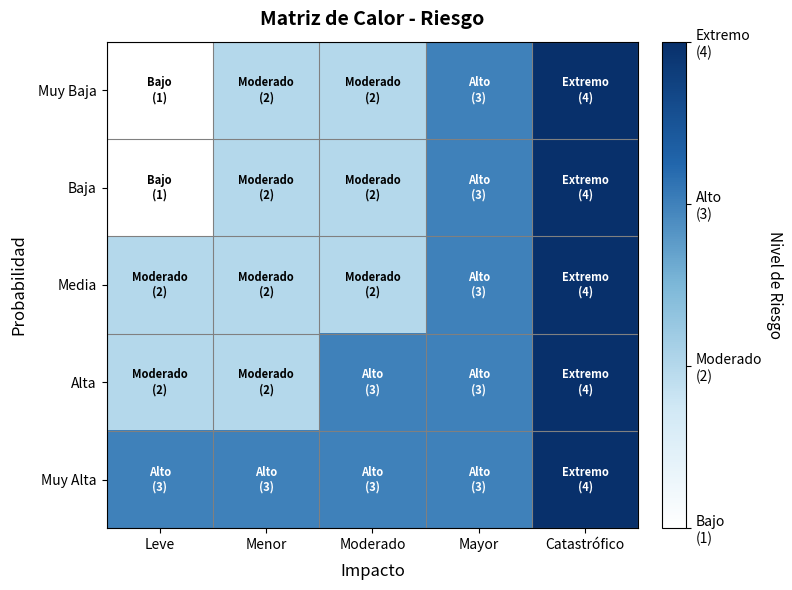

Between Mayor and Menor, which is larger?

Mayor